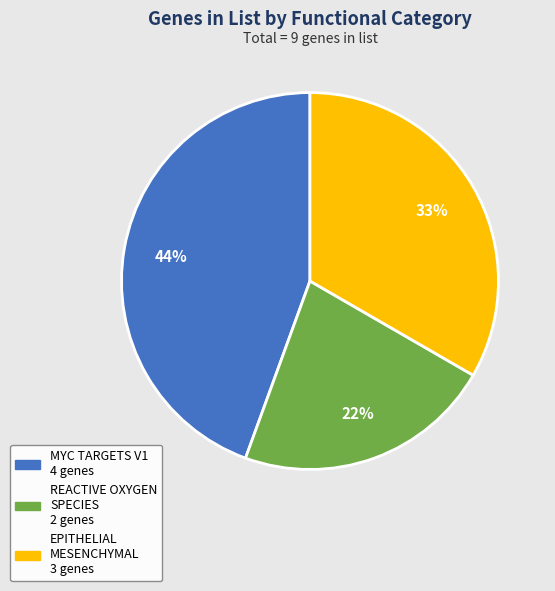

To the nearest percent, what is the average slice percentage?

33%